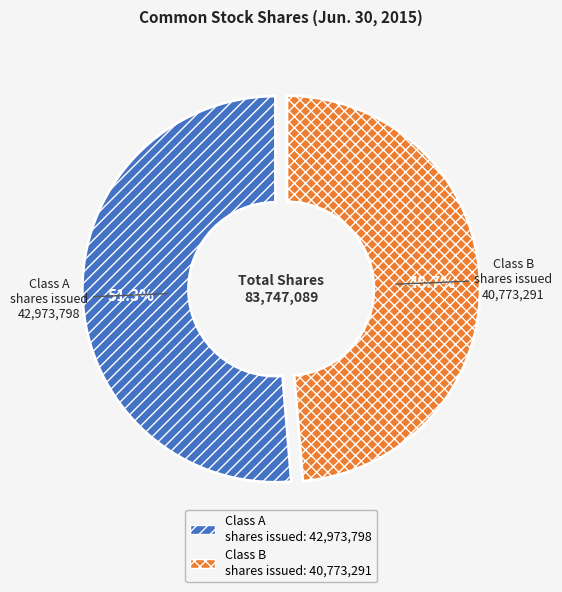

Count the number of slices in the pie.

2